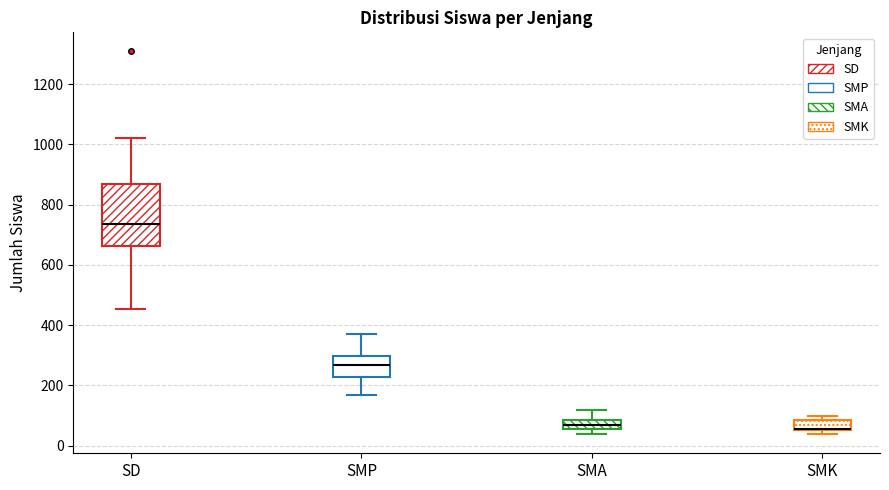

Where is the upper edge of the box for SD on the y-axis? The values are not printed on the chart, so give them approximately, as read against the axis.

860